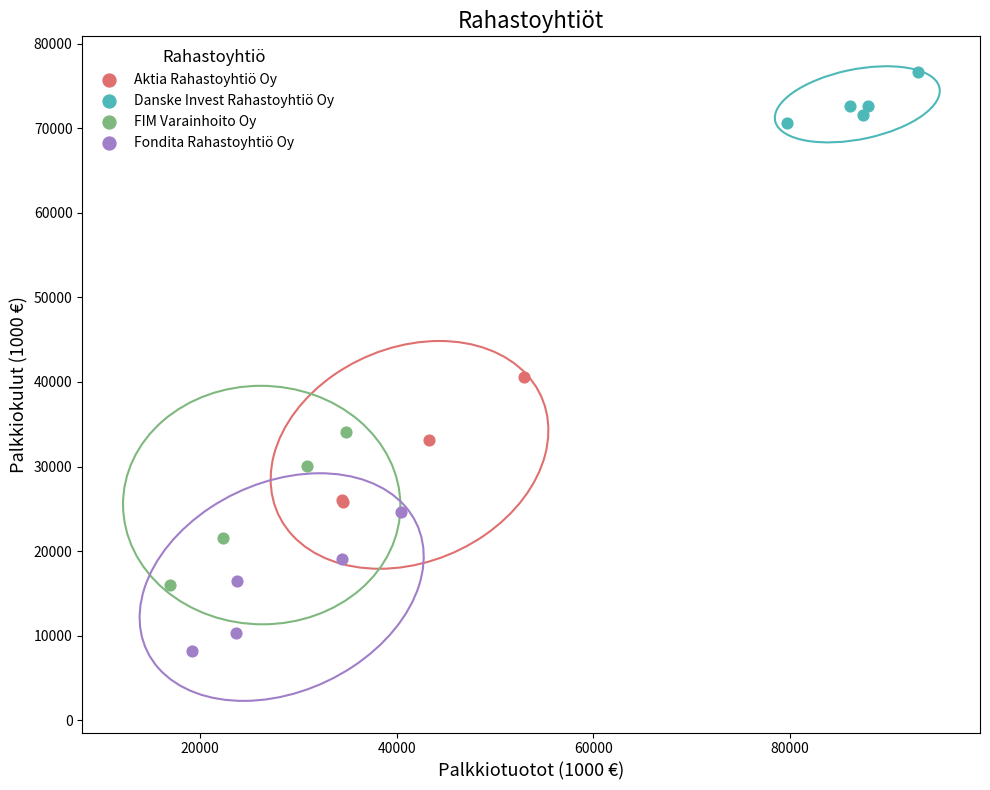

Which series contains the lowest Y value?

Fondita Rahastoyhtiö Oy